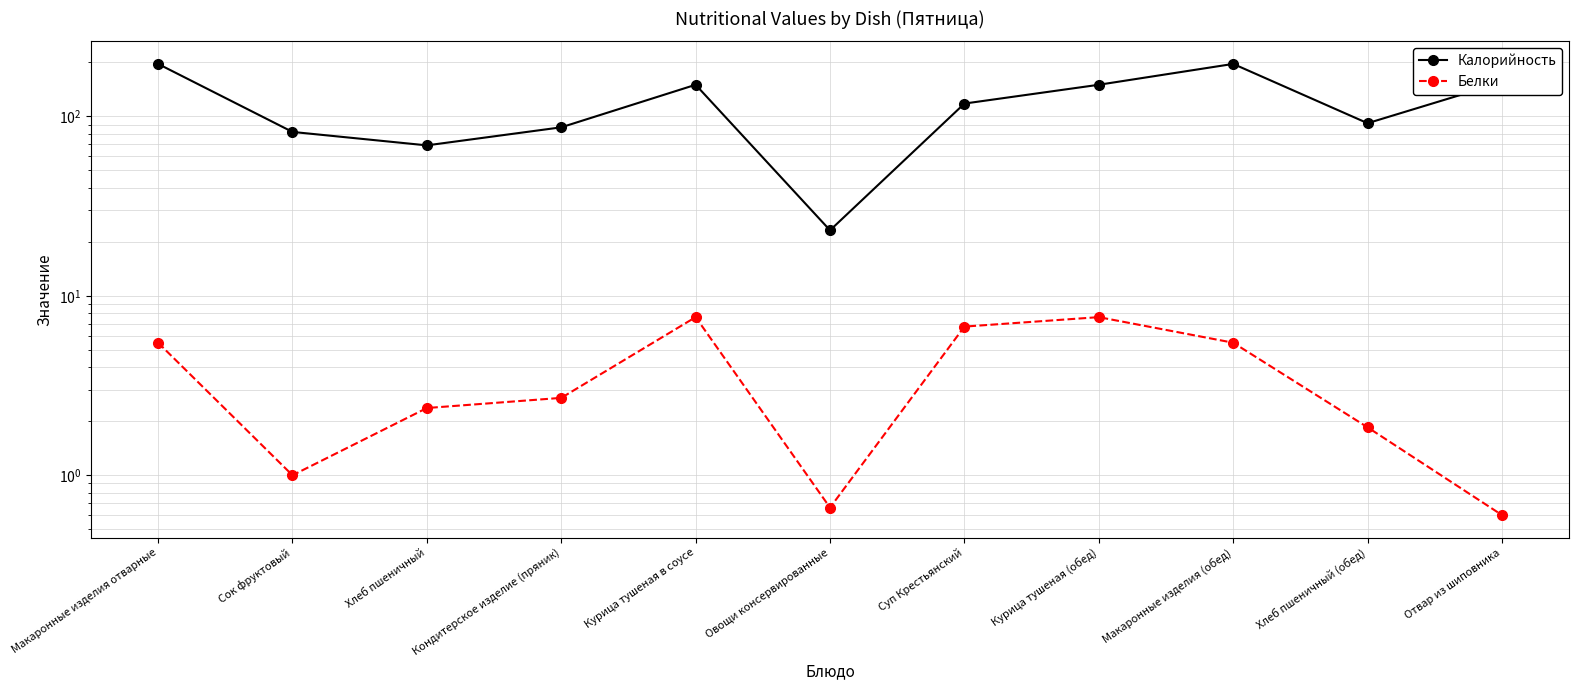

Rank the series at Макаронные изделия отварные from lowest to highest value.

Белки, Калорийность